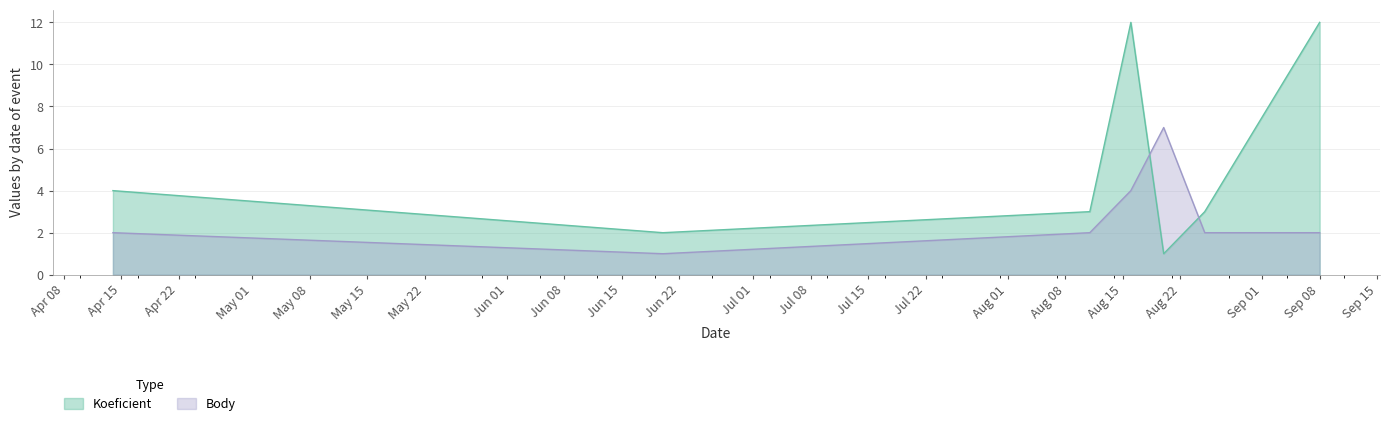

What is the label of the 3rd point from the left?

2018-08-11